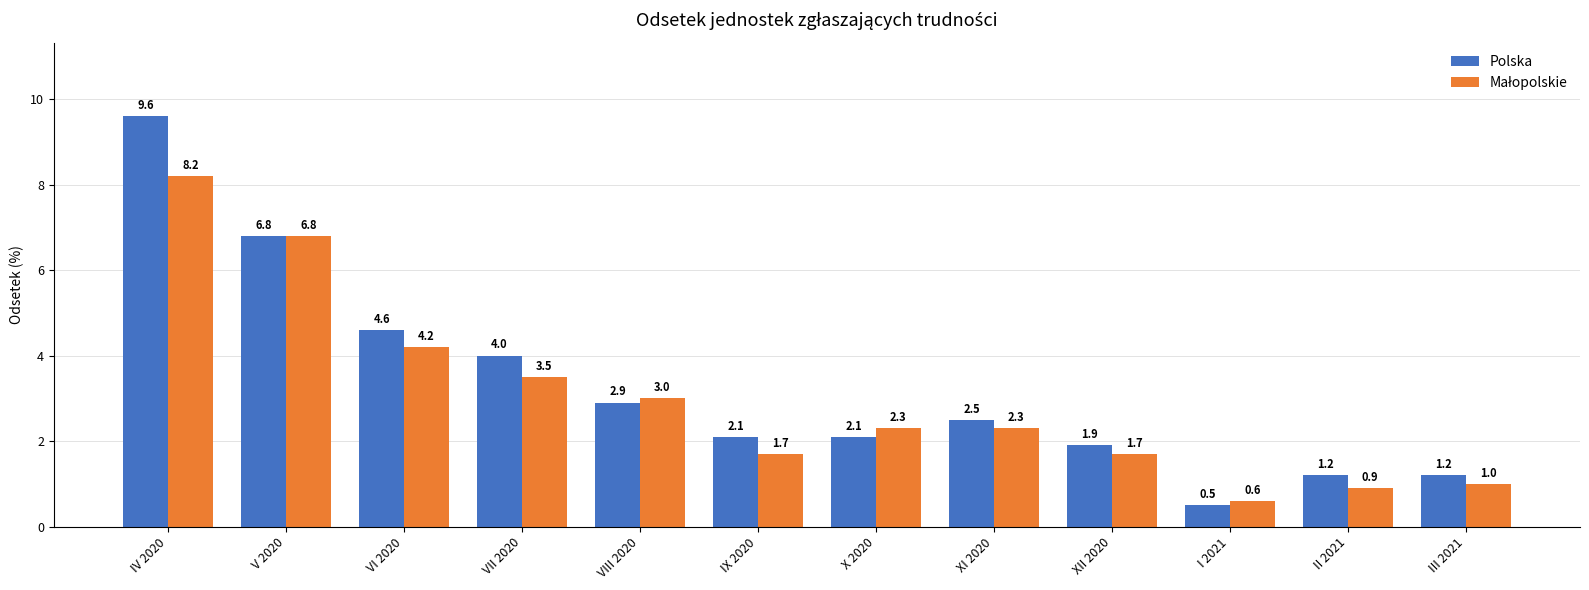

What is the greatest value displayed?

9.6